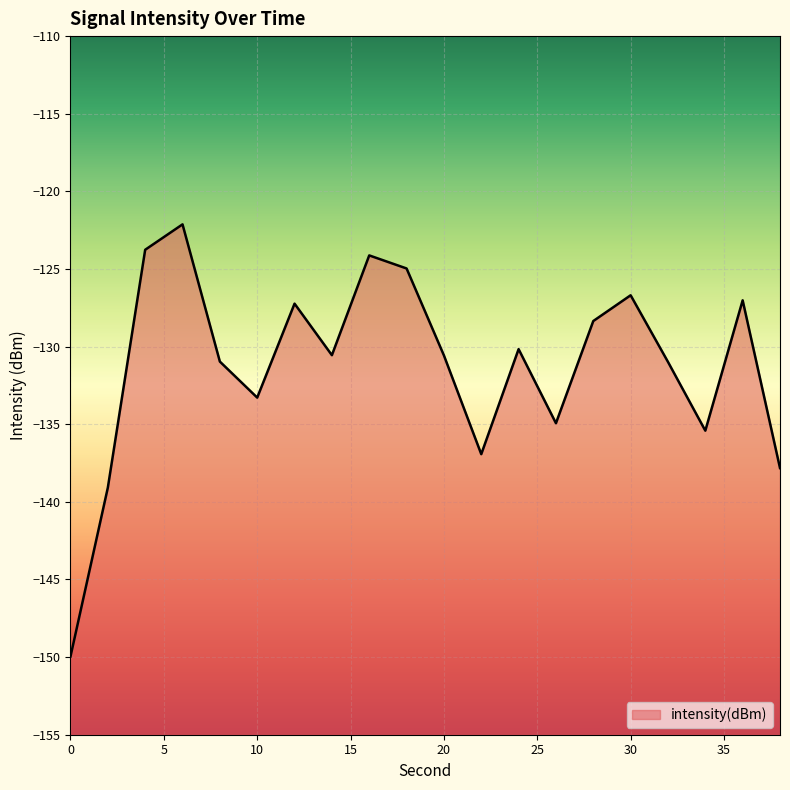

How many interior local peaks (higher than both neighbors) does the data have?

6